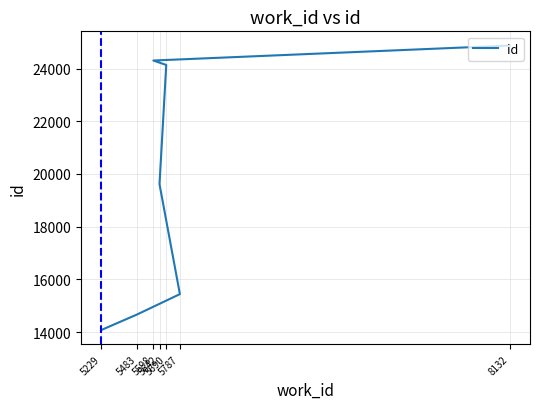

What is the label of the 1st point from the left?

5229